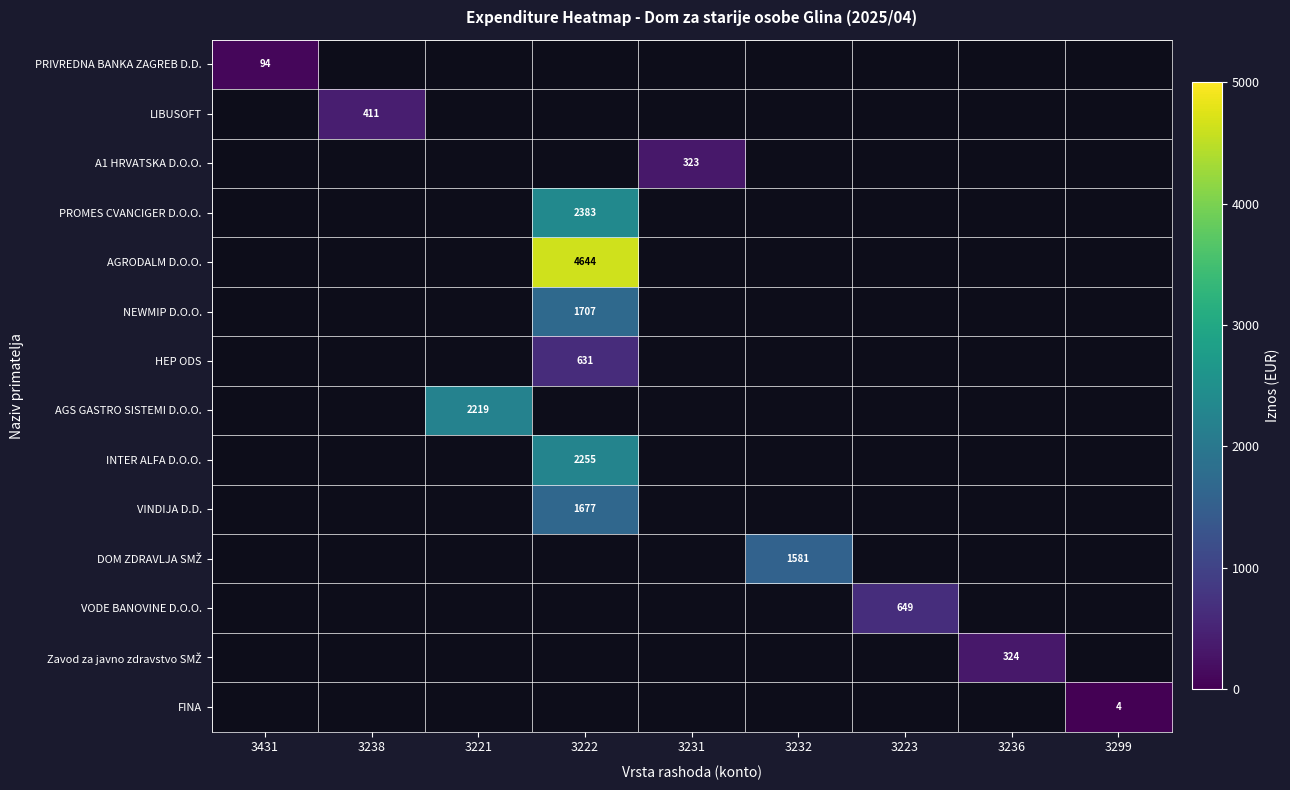

At how many categories does at least one series exceed 3110?

1